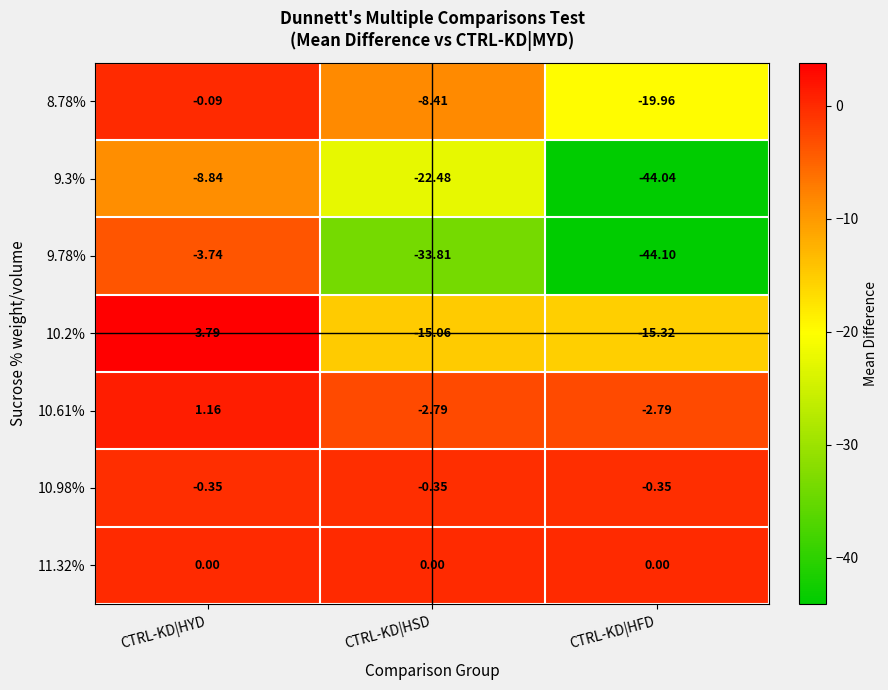

Between CTRL-KD|HYD and CTRL-KD|HSD, which series saw the biggest shift?

9.78%